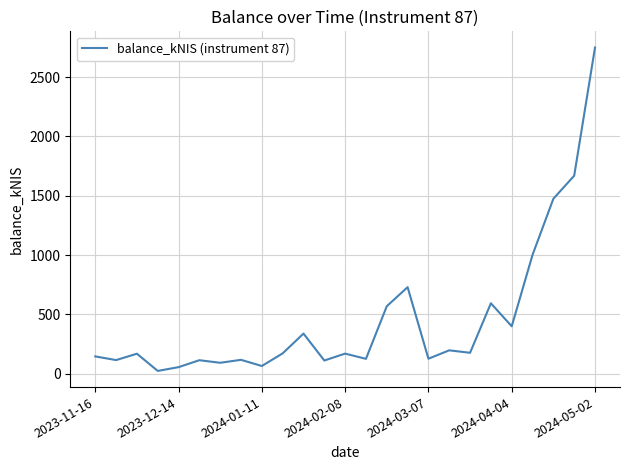

What is the greatest value displayed?

2750.5